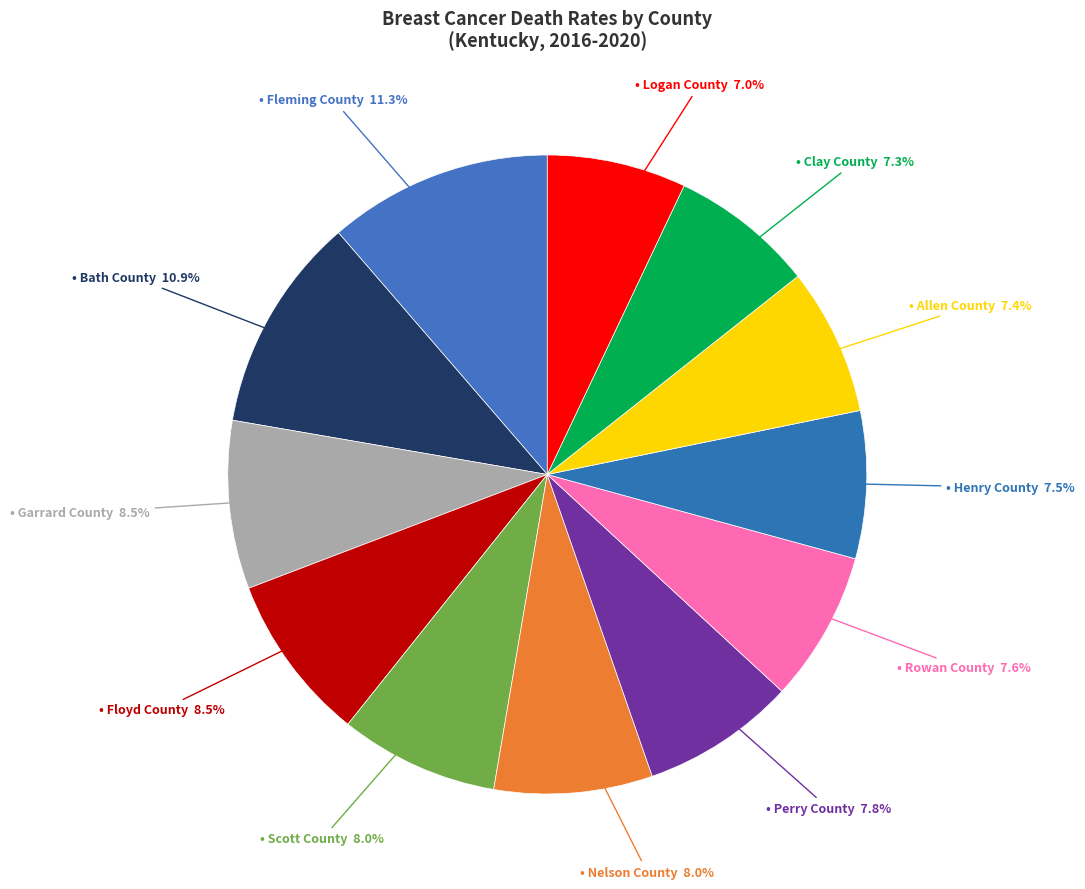

Is there any slice that represents more than half of the pie?

No